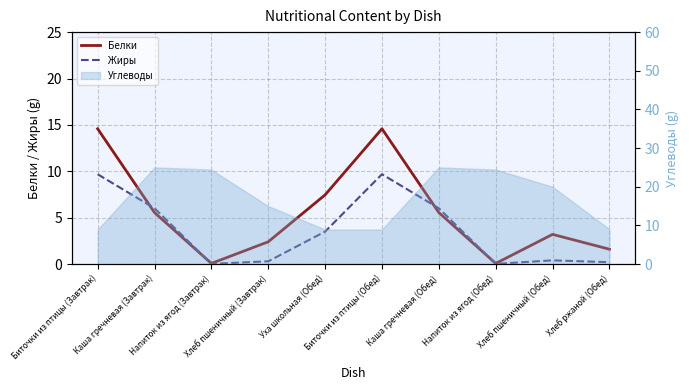

What is the average value of the Жиры series?

3.6